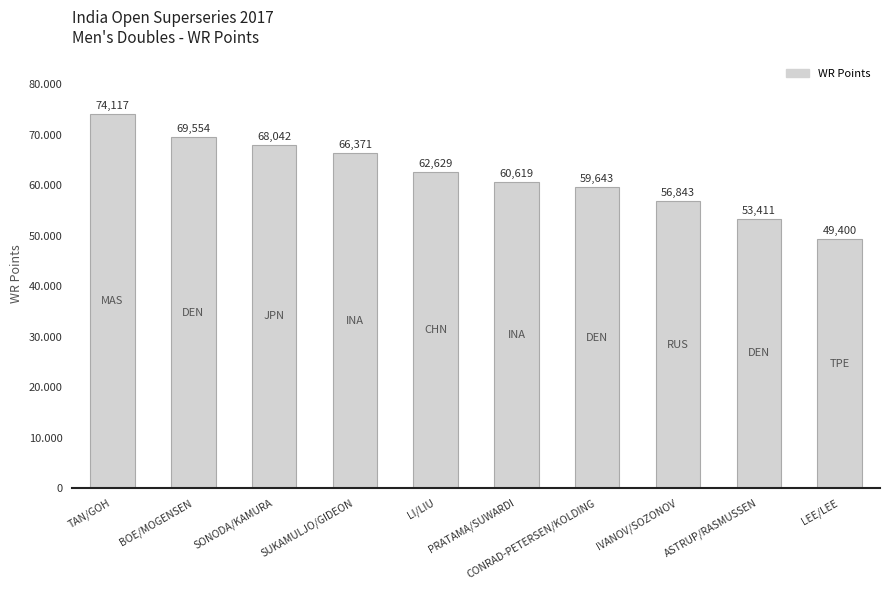

Rank the categories by value from highest to lowest.

TAN/GOH, BOE/MOGENSEN, SONODA/KAMURA, SUKAMULJO/GIDEON, LI/LIU, PRATAMA/SUWARDI, CONRAD-PETERSEN/KOLDING, IVANOV/SOZONOV, ASTRUP/RASMUSSEN, LEE/LEE